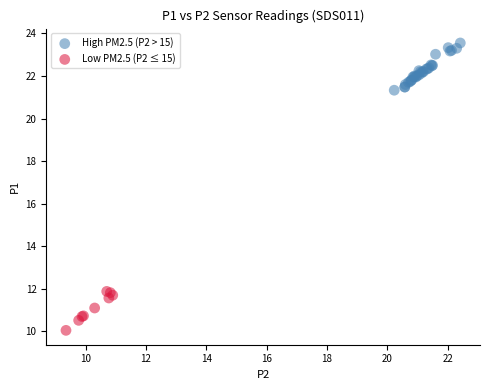

Which series reaches the minimum Y coordinate?

Low PM2.5 (P2 ≤ 15)